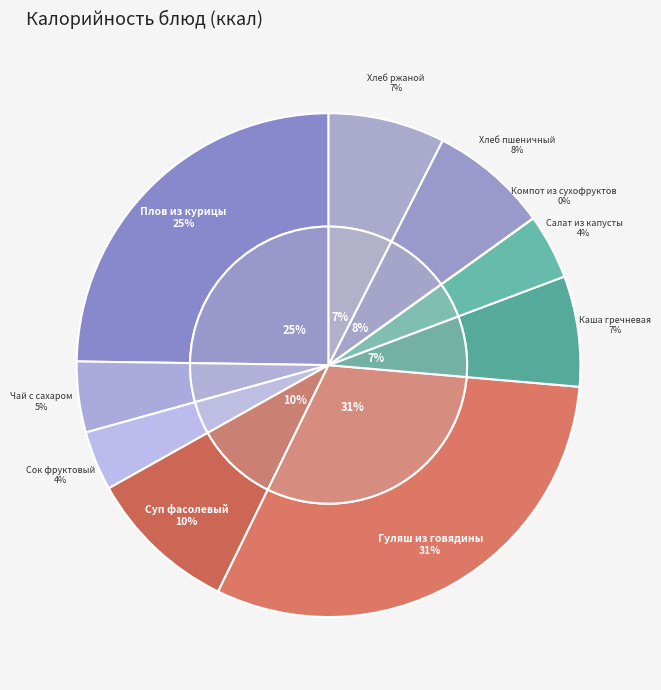

Is it true that Чай с сахаром is 1% of the pie?

False